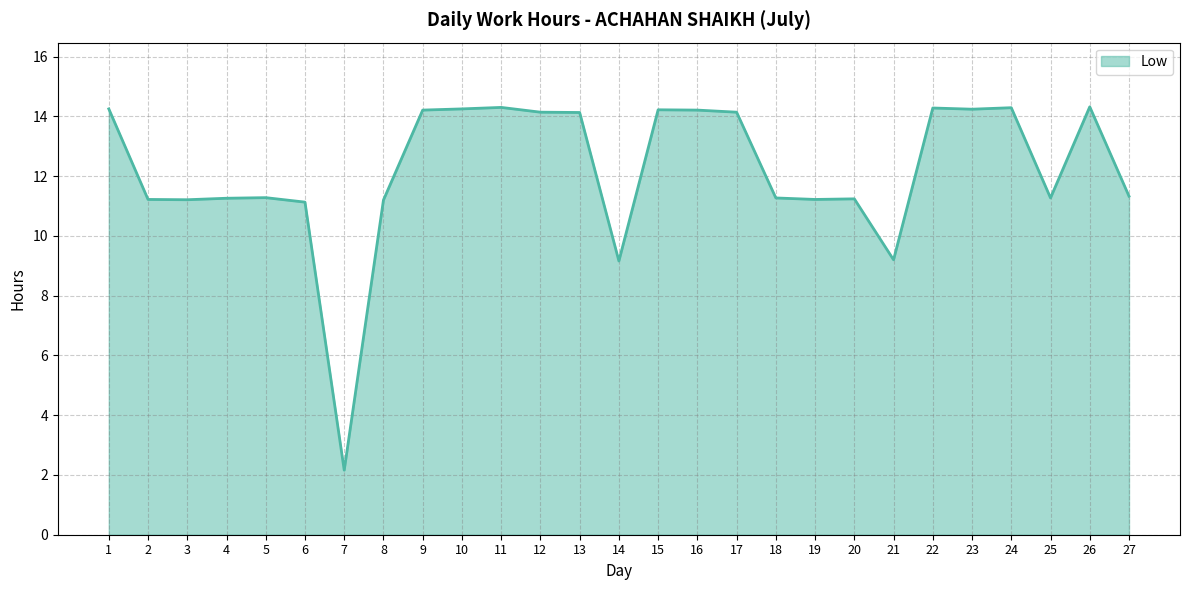

Which label corresponds to the smallest value in the chart?

7